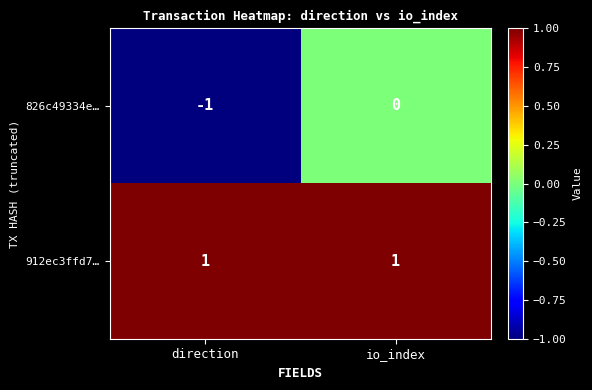

Which series has the largest range (max minus min)?

826c49334e…